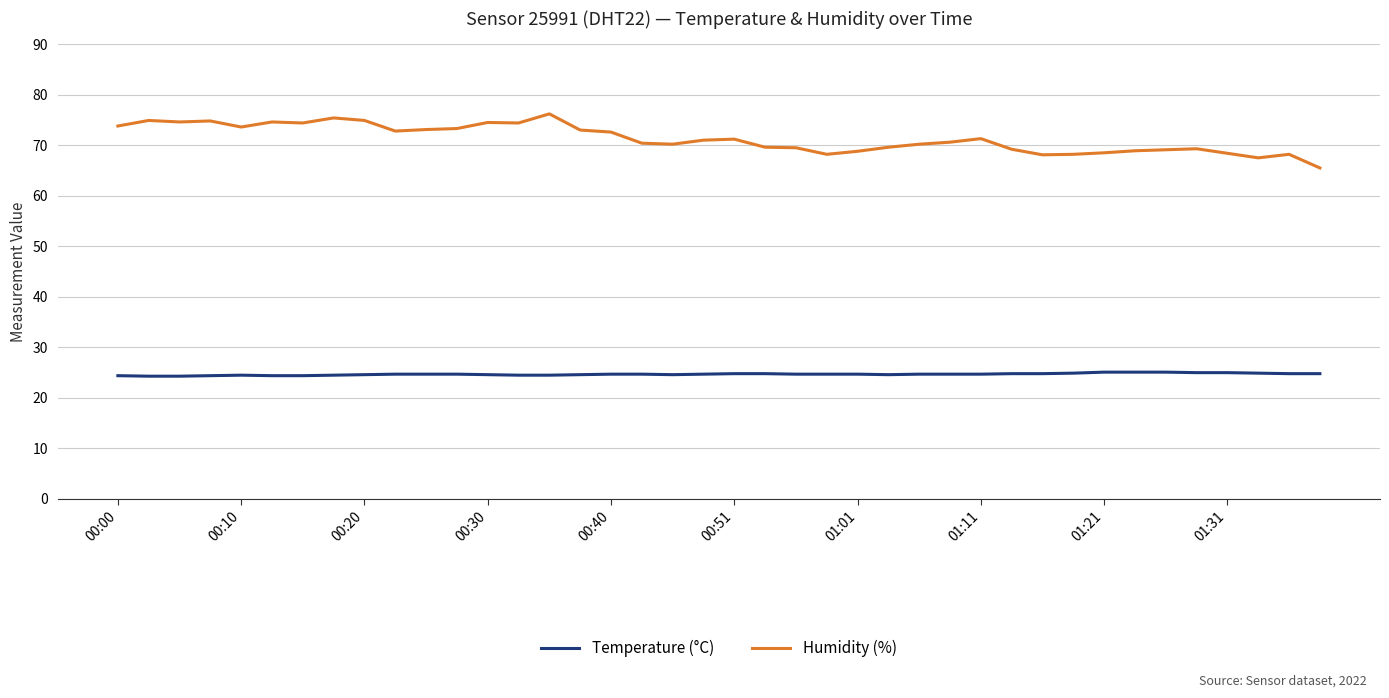

Which series has the largest range (max minus min)?

Humidity (%)